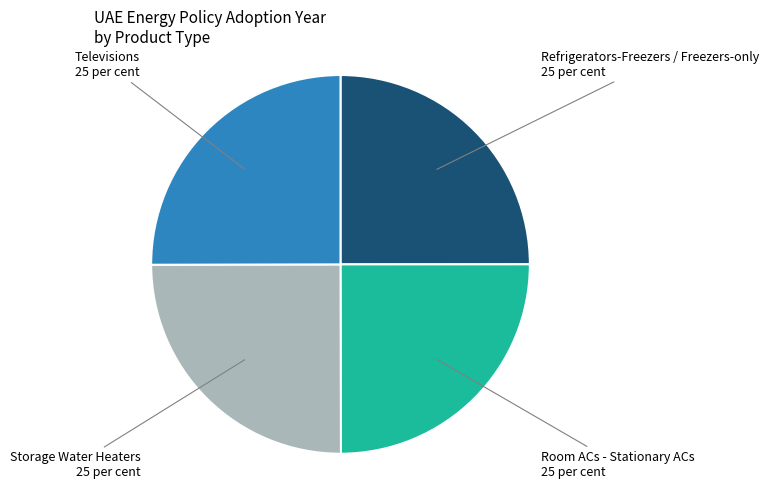

Is there a majority slice in this chart?

No